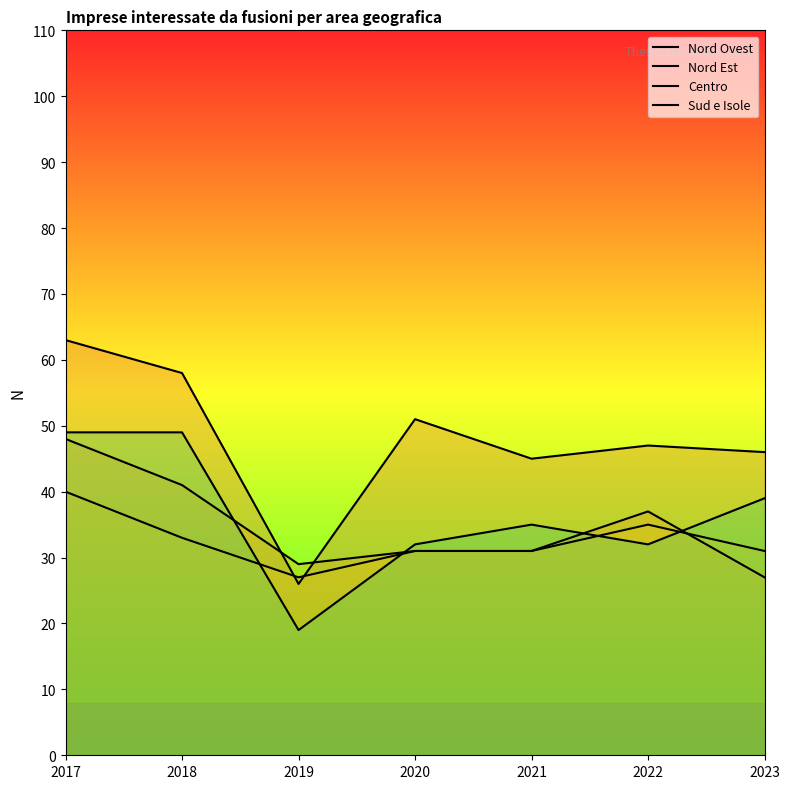

How many lines are shown in the chart?

4